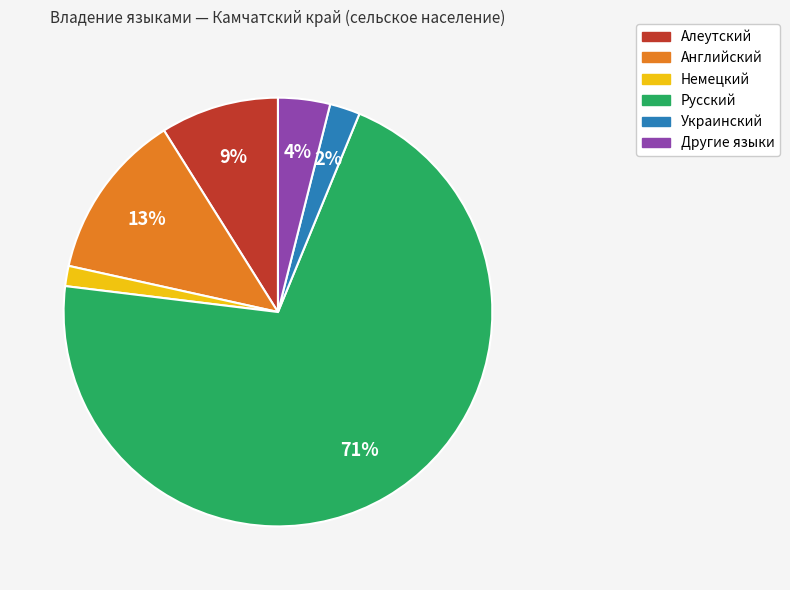

What is the ratio of the value at Английский to the value at Русский?

0.2